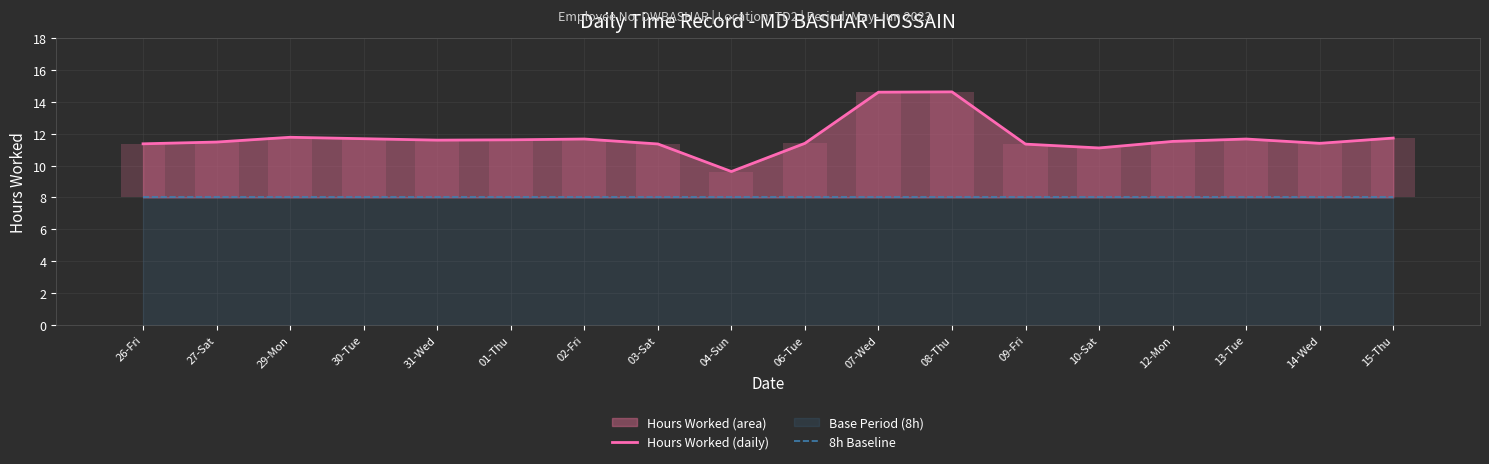

Reading right to left, transcribe all the data shown in this chart.

Hours Worked (daily): 11.7	11.4	11.7	11.5	11.1	11.3	14.6	14.6	11.4	9.6	11.4	11.7	11.6	11.6	11.7	11.8	11.5	11.4
8h Baseline: 8.0	8.0	8.0	8.0	8.0	8.0	8.0	8.0	8.0	8.0	8.0	8.0	8.0	8.0	8.0	8.0	8.0	8.0